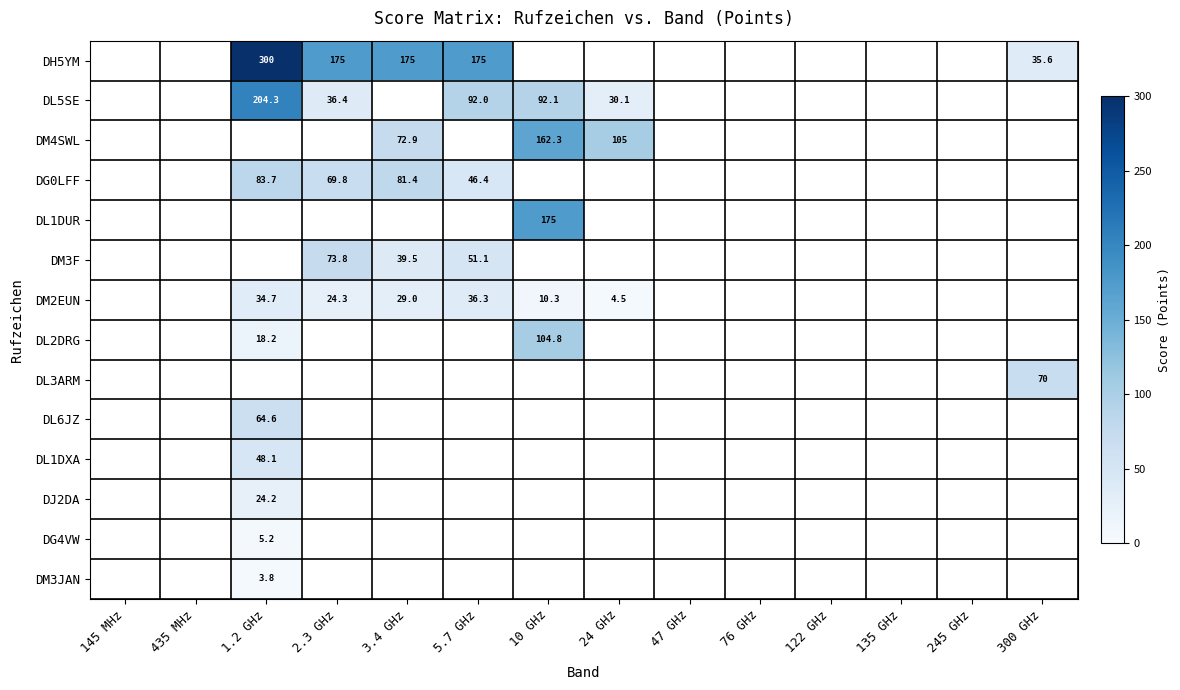

The value of DH5YM at 5.7 GHz is 175.0. True or false?

True